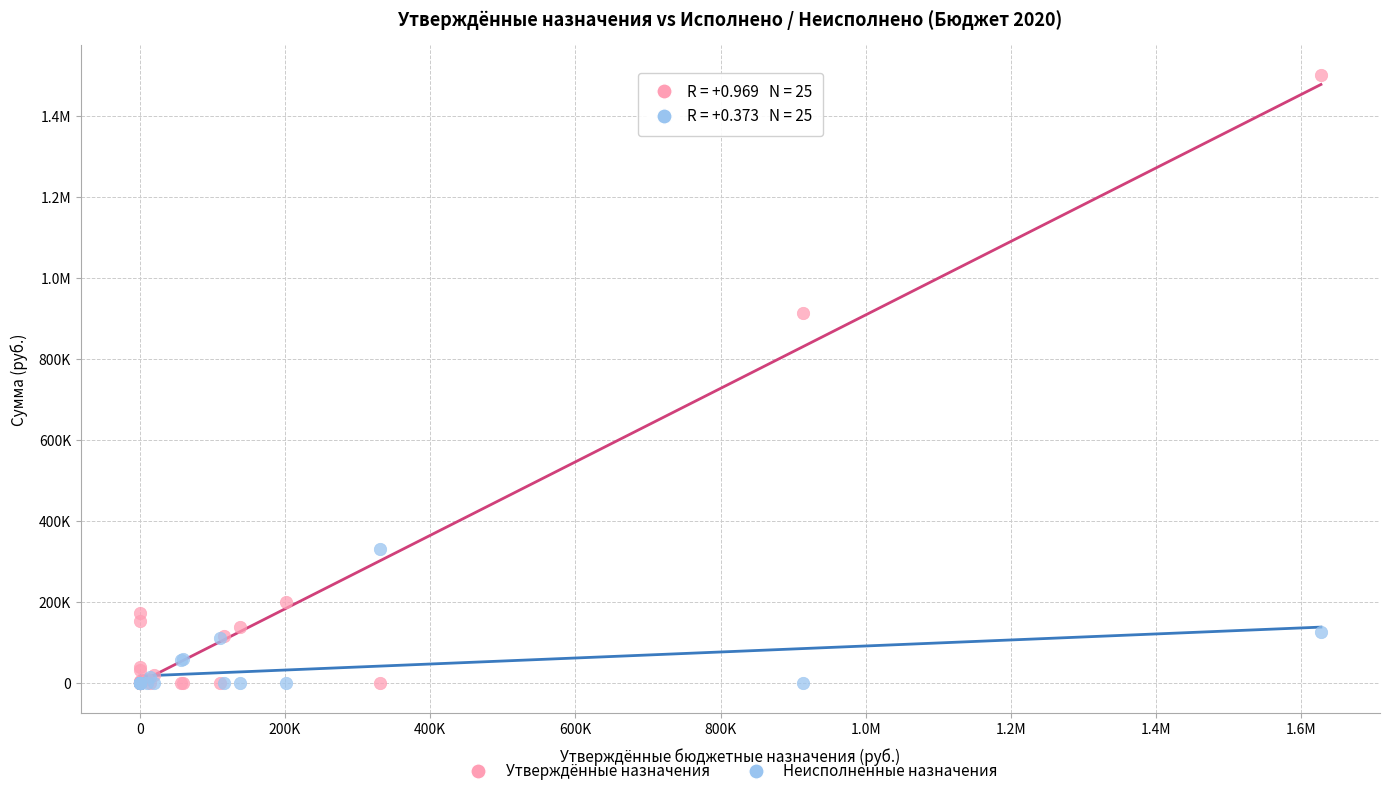

What are all the series names shown in the legend?

Утверждённые назначения, Неисполненные назначения